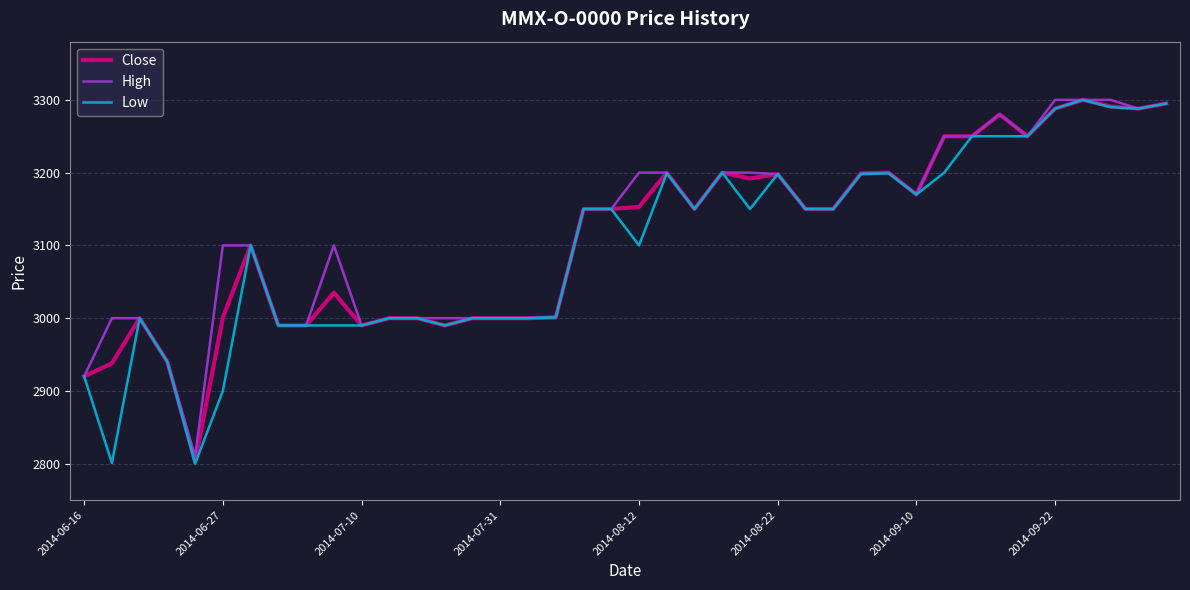

What is the greatest value displayed?

3300